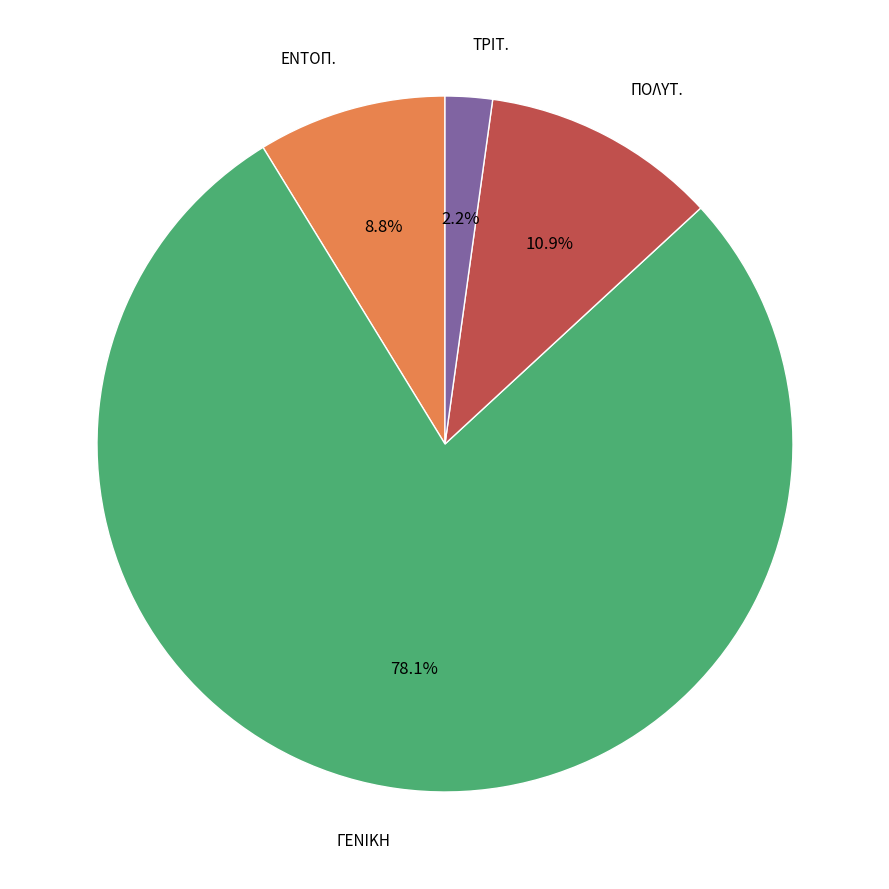

Is there a majority slice in this chart?

Yes